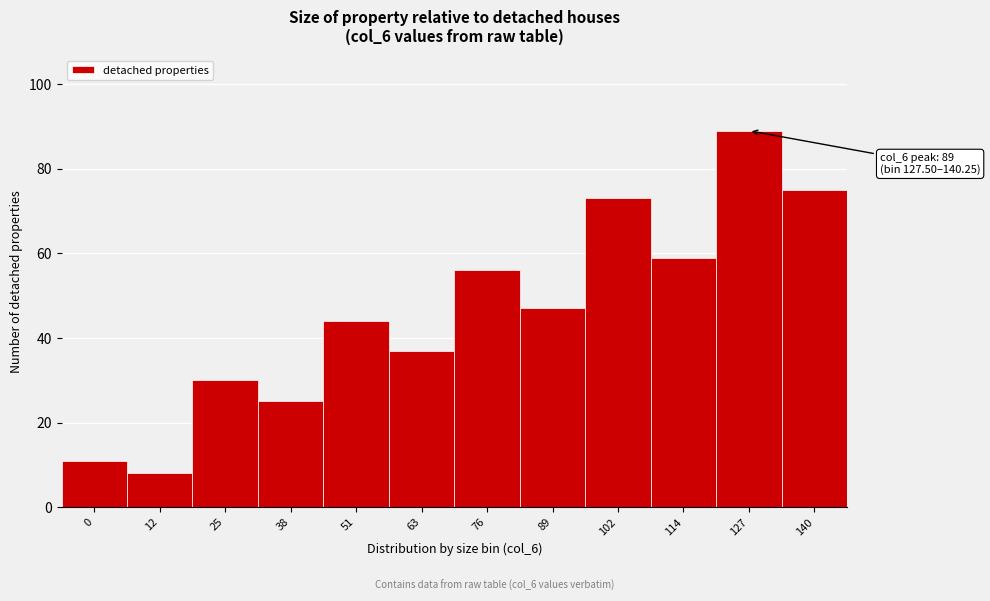

Reading left to right, list all the values displayed in this chart.

0=11	12=8	25=30	38=25	51=44	63=37	76=56	89=47	102=73	114=59	127=89	140=75